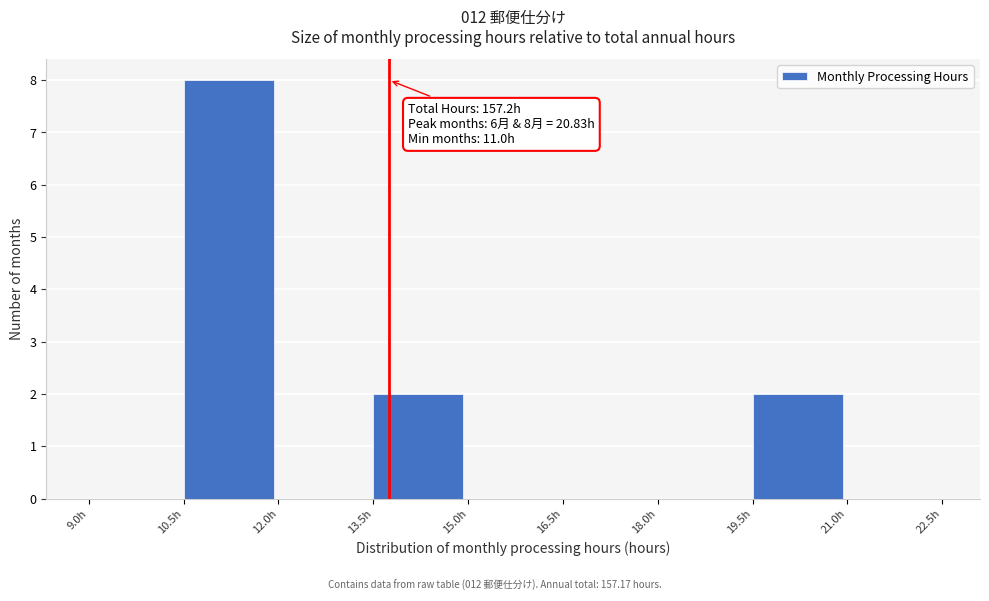

Over which range of the x-axis is the bar tallest?

10.5 to 12.0